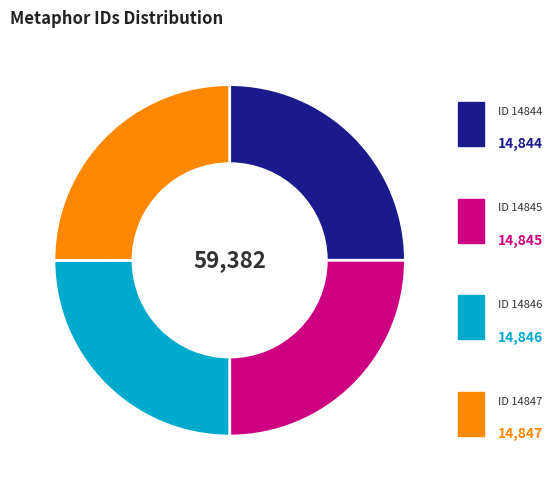

Rank the categories by value from lowest to highest.

ID 14844, ID 14845, ID 14846, ID 14847